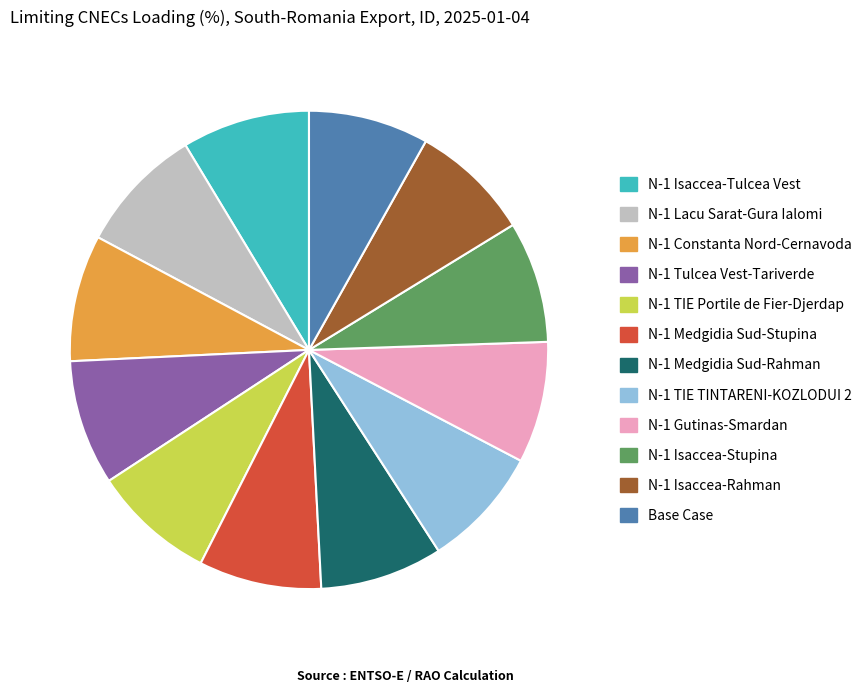

True or false: N-1 TIE Portile de Fier-Djerdap accounts for 8% of the total.

True